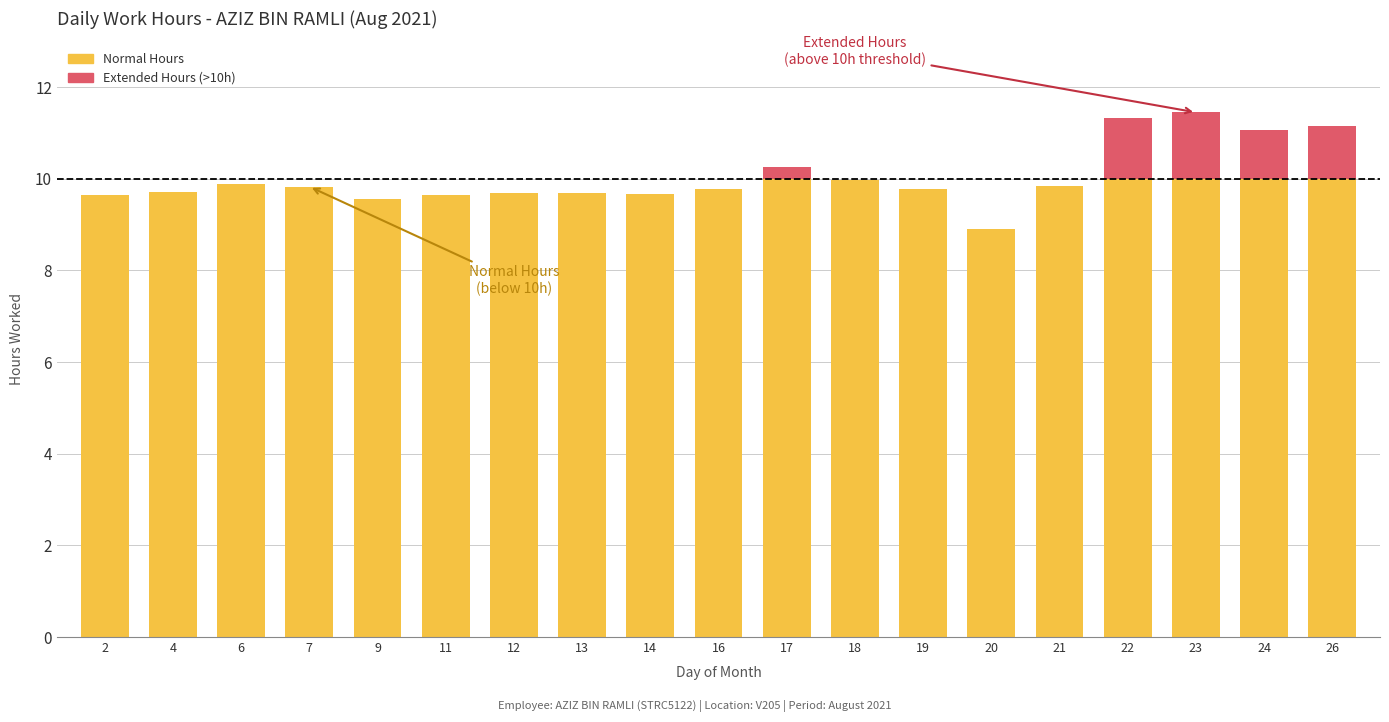

The Normal Hours series shows 9.7 at 4. True or false?

True